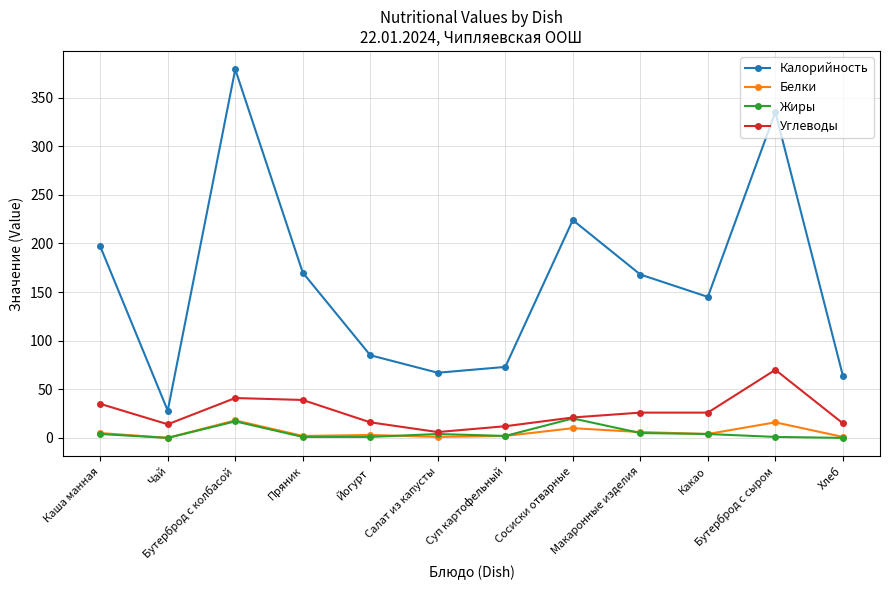

Is it true that Жиры equals 1 at Йогурт?

True